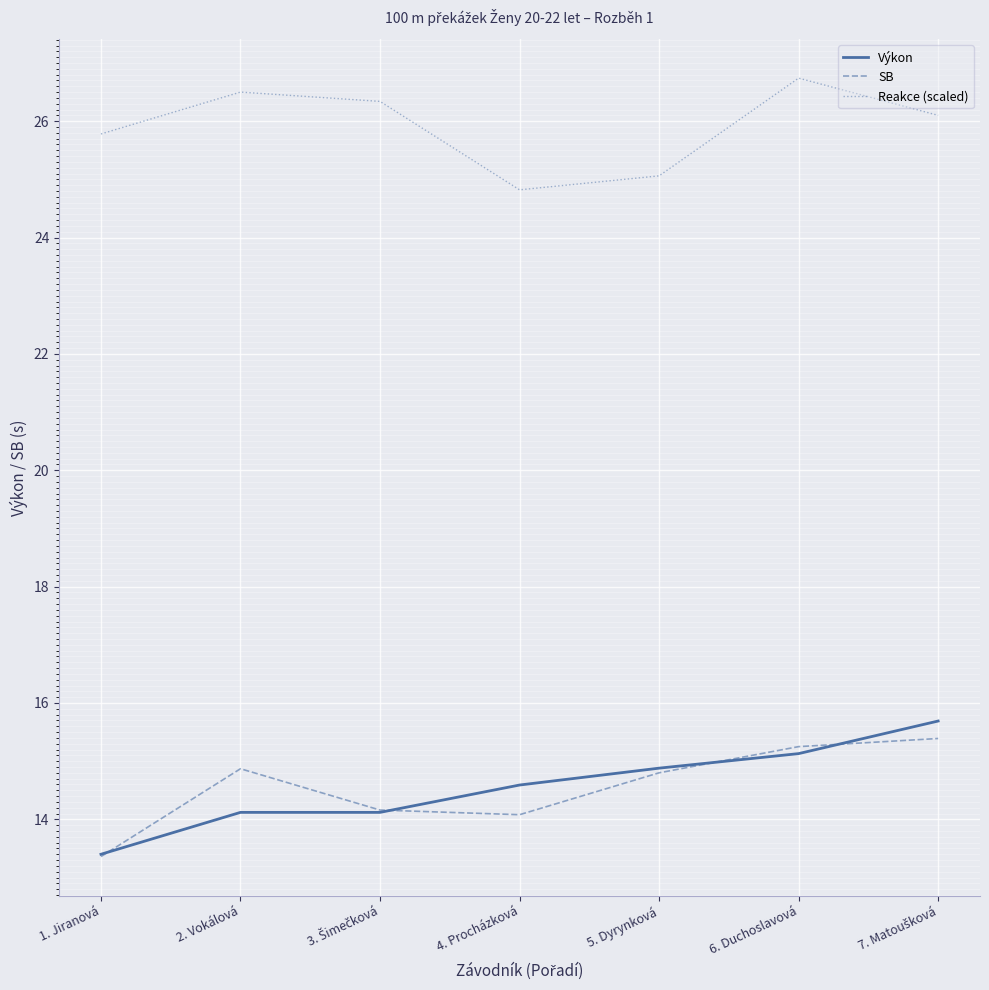

At how many categories does at least one series exceed 26?

4